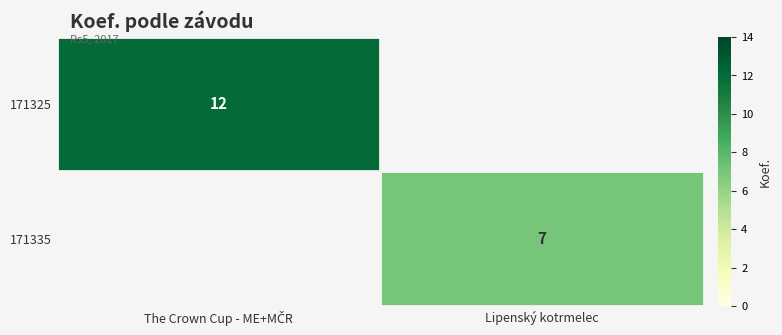

The value of 171335 at Lipenský kotrmelec is 7. True or false?

True